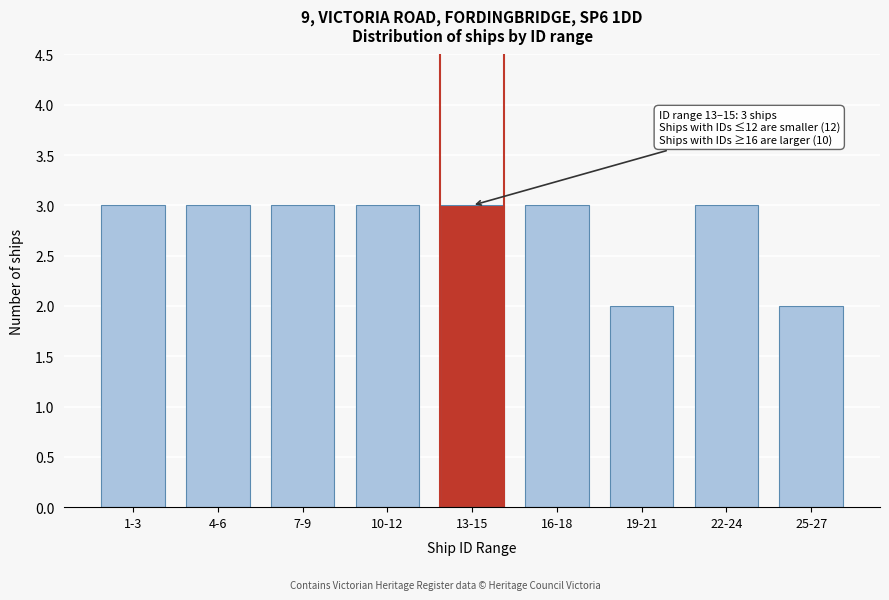

Reading right to left, list all the values displayed in this chart.

2	3	2	3	3	3	3	3	3